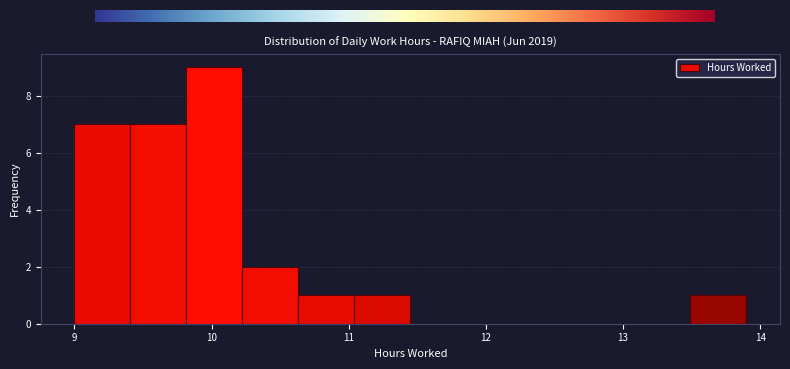

Reading left to right, list every bar in this chart as the range it spans on the x-axis followed by its height. Neither the bar edges nor the heights are printed on the chart, so give them approximately, as read against the axes.

9.0 to 9.4: 7
9.4 to 9.8: 7
9.8 to 10.2: 9
10.2 to 10.6: 2
10.6 to 11.0: 1
11.0 to 11.5: 1
11.5 to 11.9: 0
11.9 to 12.3: 0
12.3 to 12.7: 0
12.7 to 13.1: 0
13.1 to 13.5: 0
13.5 to 13.9: 1